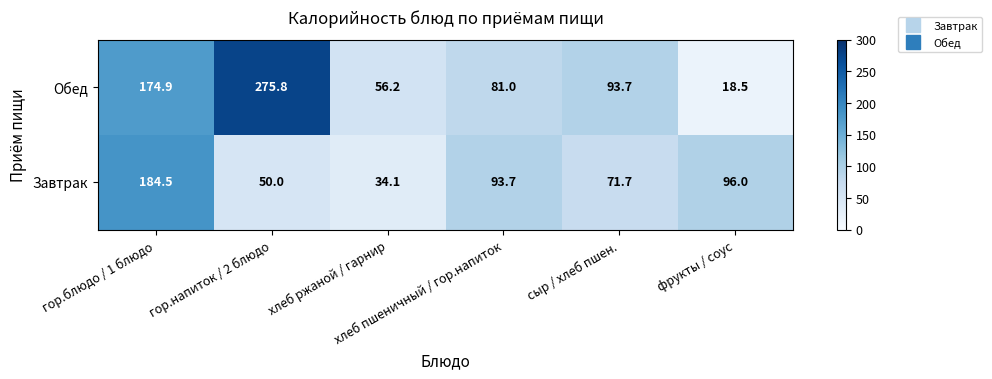

What is the sum of all Завтрак values?

530.0